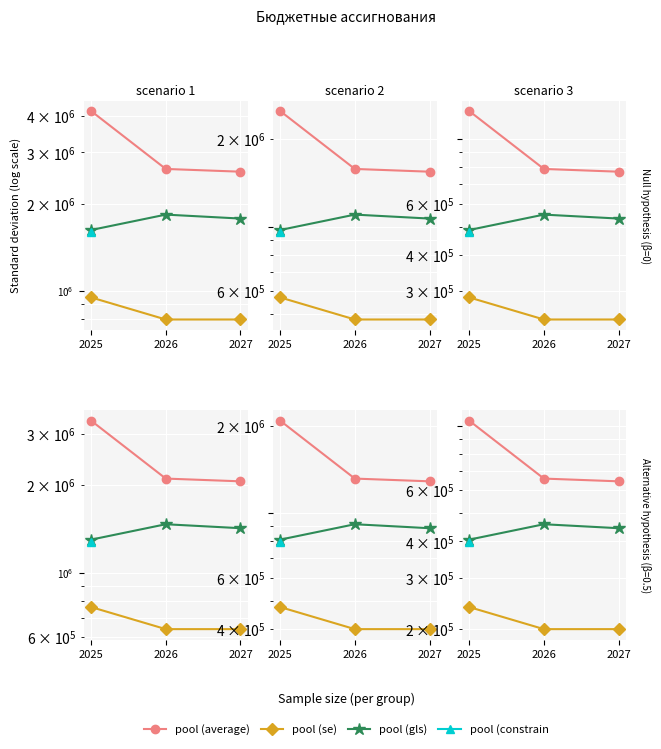

Rank the series by their maximum value, from highest to lowest.

pool (average), pool (gls), pool (constrain, pool (se)